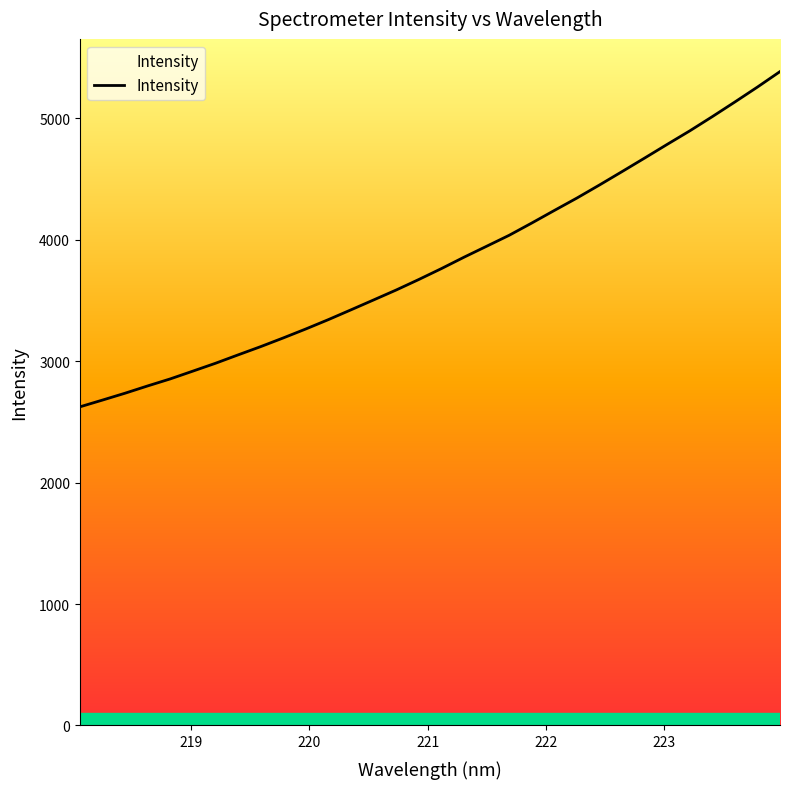

What is the difference between the maximum and minimum values?

2760.9